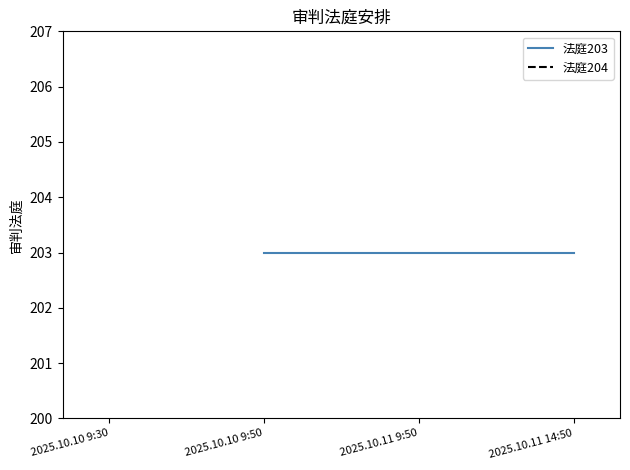

Between 2025.10.10 9:50 and 2025.10.11 9:50, which is larger?

2025.10.10 9:50